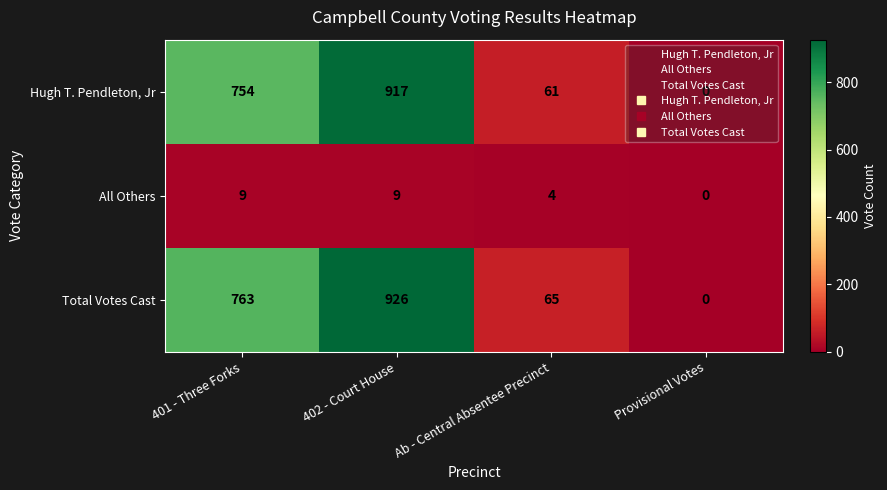

What is the spread (max minus min) of values at 402 - Court House?

917